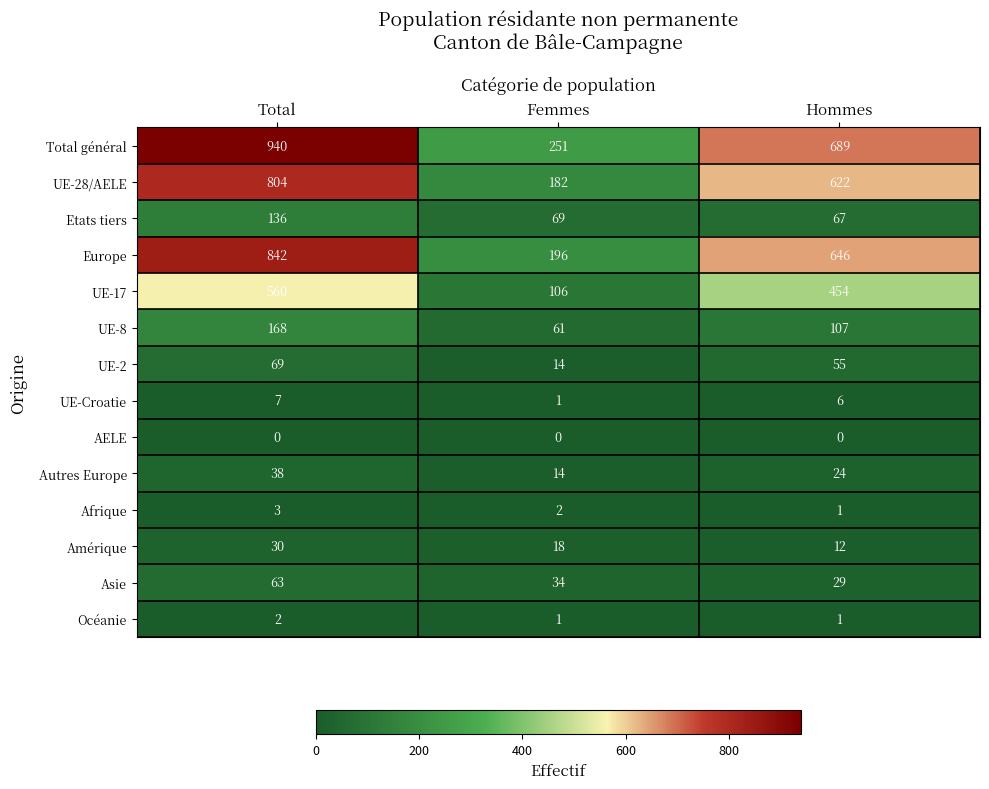

Rank the categories by Afrique value from lowest to highest.

Hommes, Femmes, Total